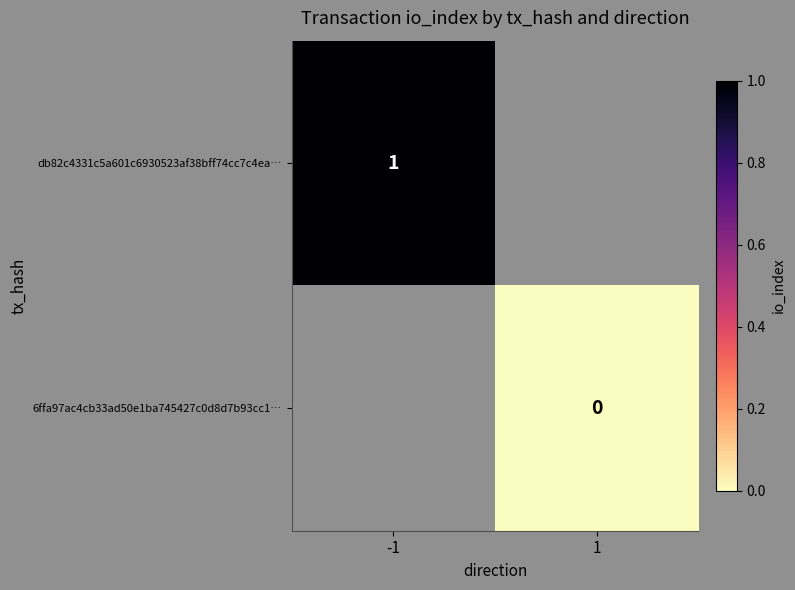

At -1, list the series in order from largest to smallest.

db82c4331c5a601c6930523af38bff74cc7c4ea…, 6ffa97ac4cb33ad50e1ba745427c0d8d7b93cc1…